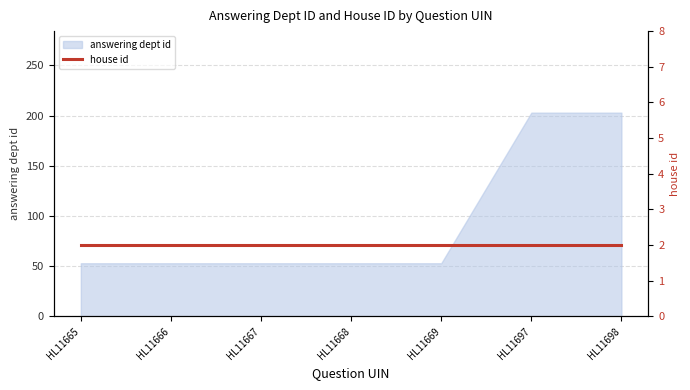

What is the difference between the maximum and minimum values?

150